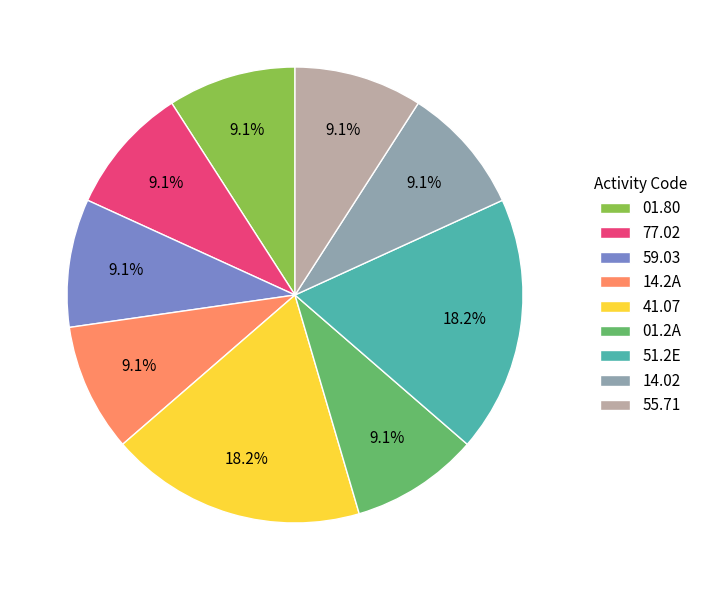

Does 14.02 account for over 50% of the chart?

No